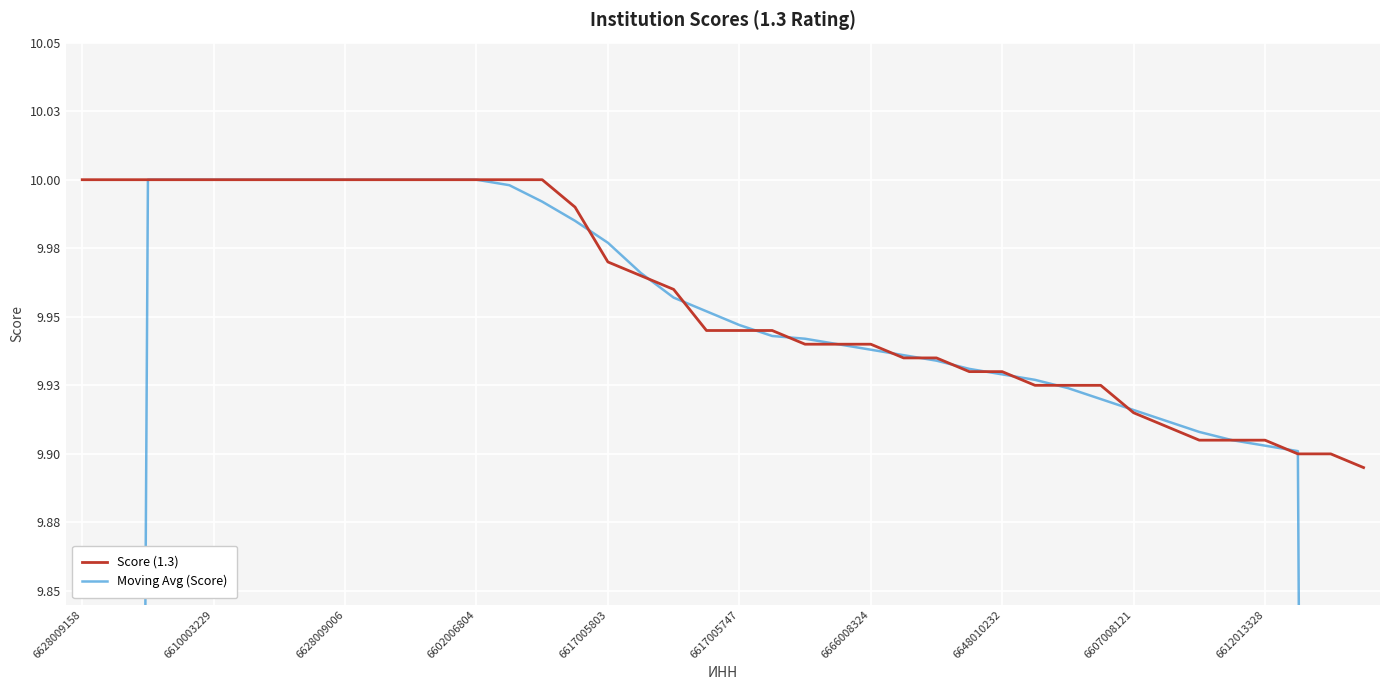

Read the Score (1.3) value at 13.

10.0